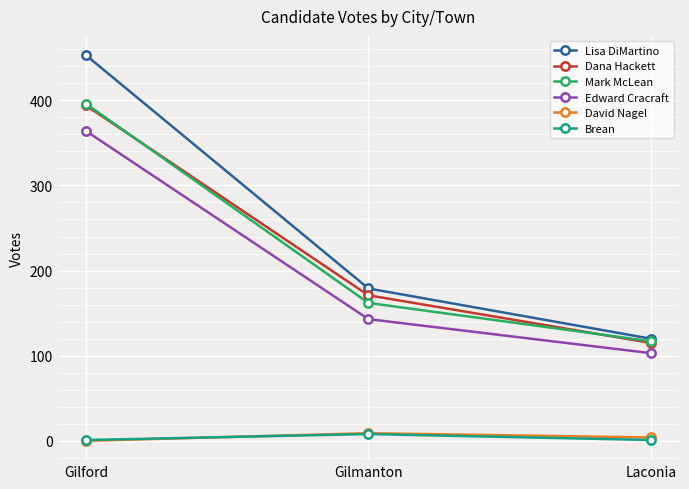

What is the label of the 2nd point from the right?

Gilmanton